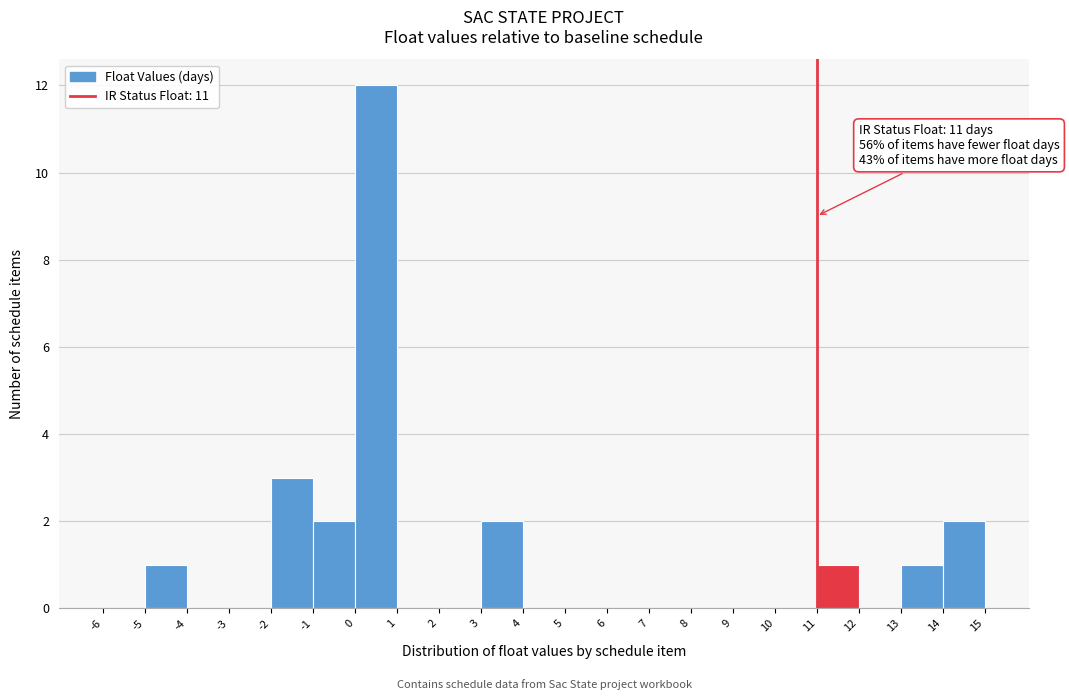

Which range on the x-axis has the tallest bar?

0 to 1